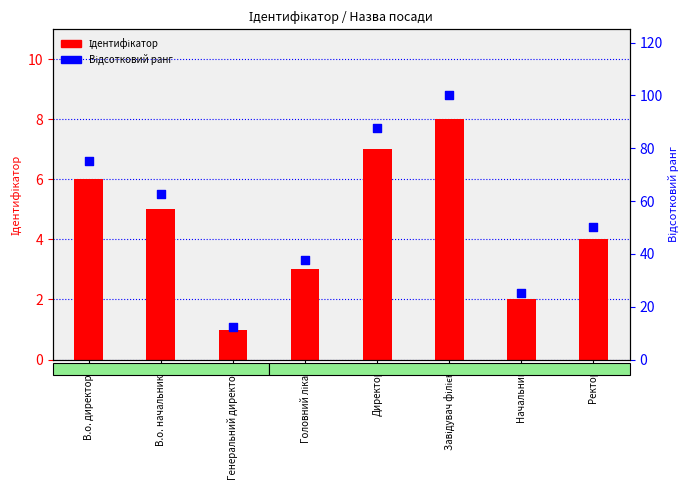

Which series contains the highest Y value?

Відсотковий ранг